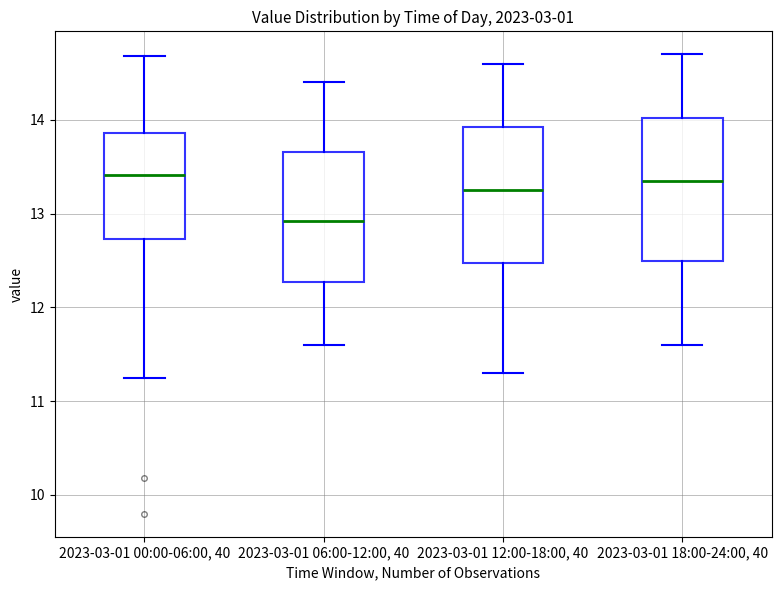

Reading left to right, read every box against the y-axis: the position of its median line, the range the box covers, and the ends of its whiskers. The values are not printed on the chart, so give them approximately, as read against the axis.

2023-03-01 00:00-06:00, 40: median 13.4, box 12.7 to 13.9, whiskers 11.3 to 14.7
2023-03-01 06:00-12:00, 40: median 12.9, box 12.3 to 13.7, whiskers 11.6 to 14.4
2023-03-01 12:00-18:00, 40: median 13.3, box 12.5 to 13.9, whiskers 11.3 to 14.6
2023-03-01 18:00-24:00, 40: median 13.4, box 12.5 to 14.0, whiskers 11.6 to 14.7